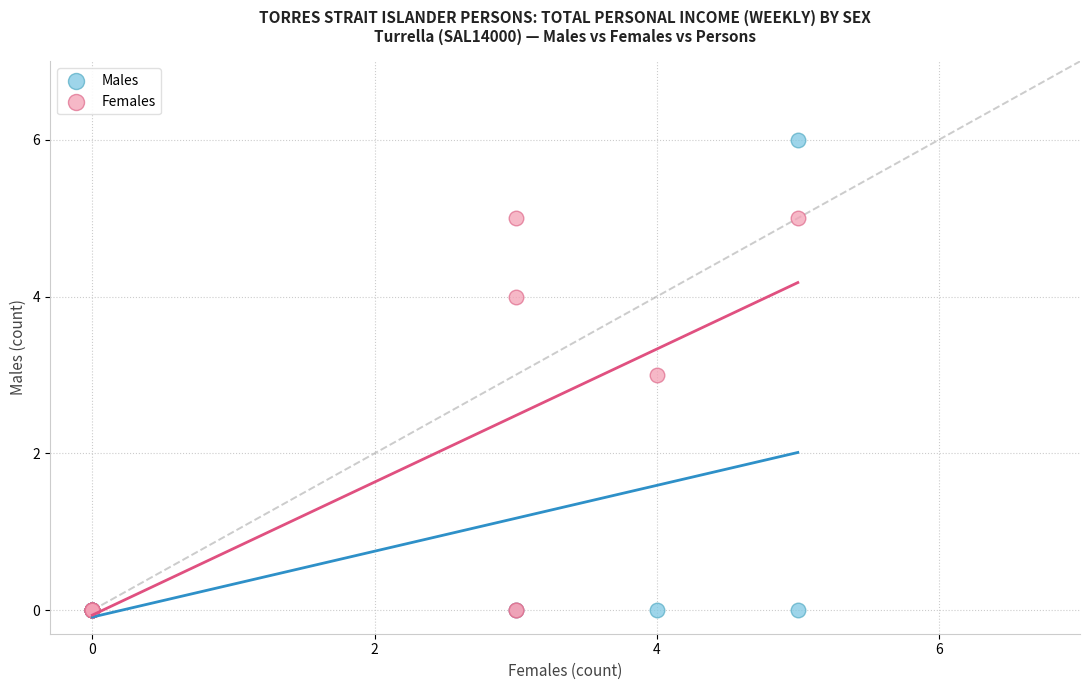

Which series contains the highest Y value?

Males